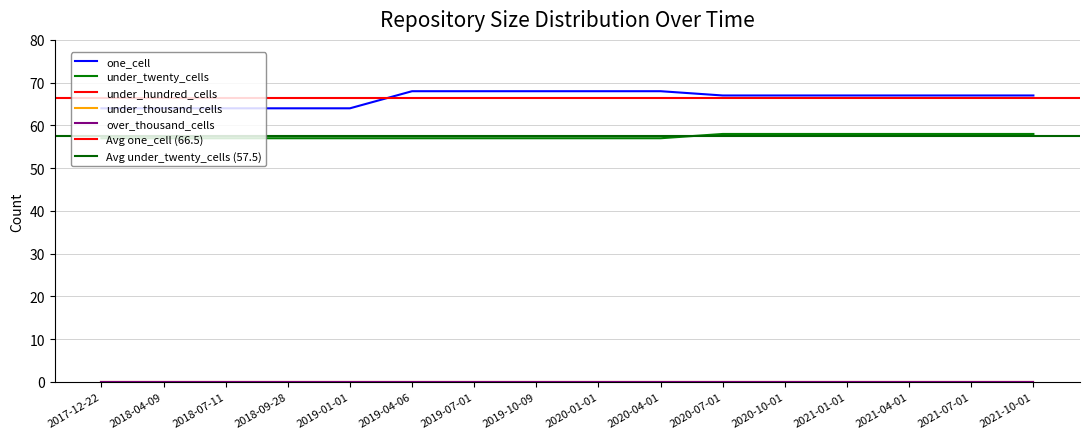

How many values in the under_twenty_cells series exceed 57?

6